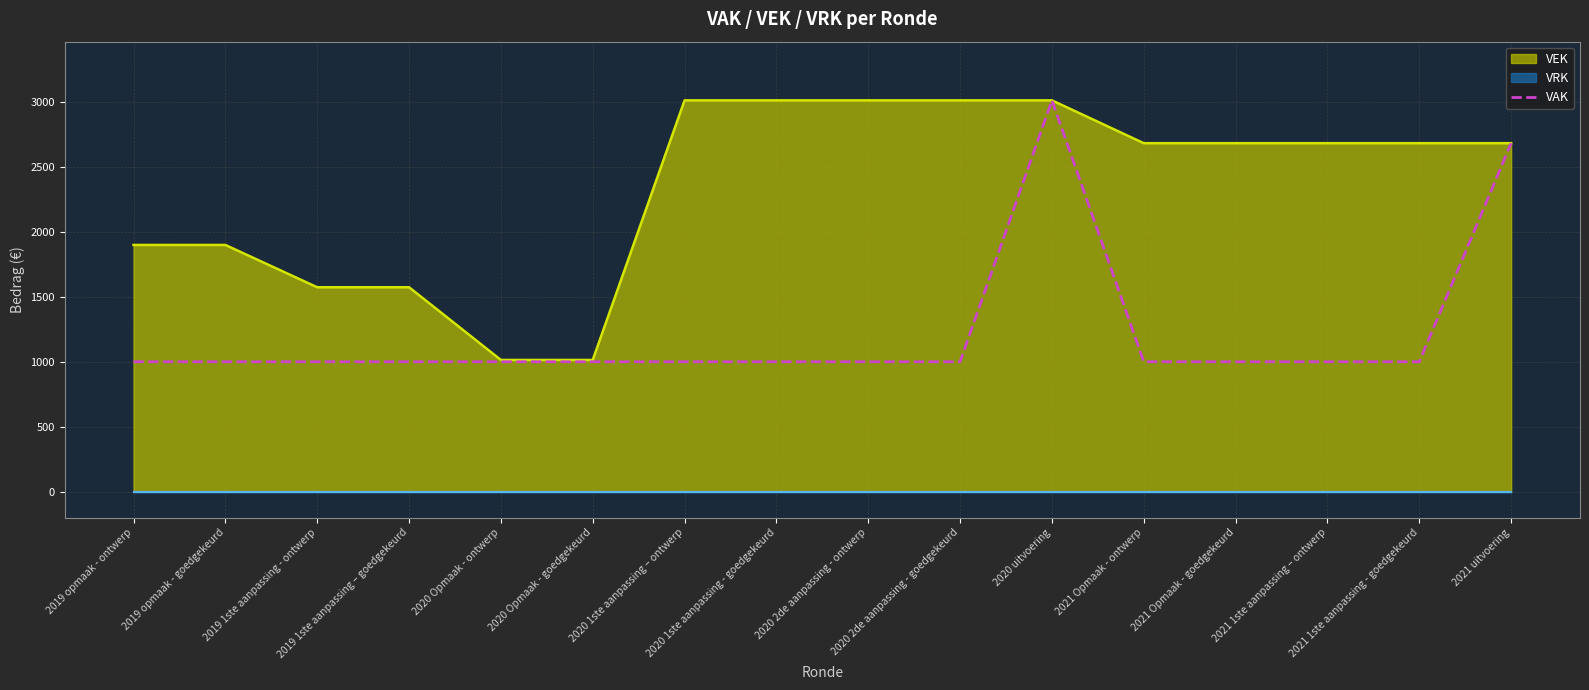

What is the difference between the values at 2021 uitvoering and 2019 opmaak - goedgekeurd?

1684